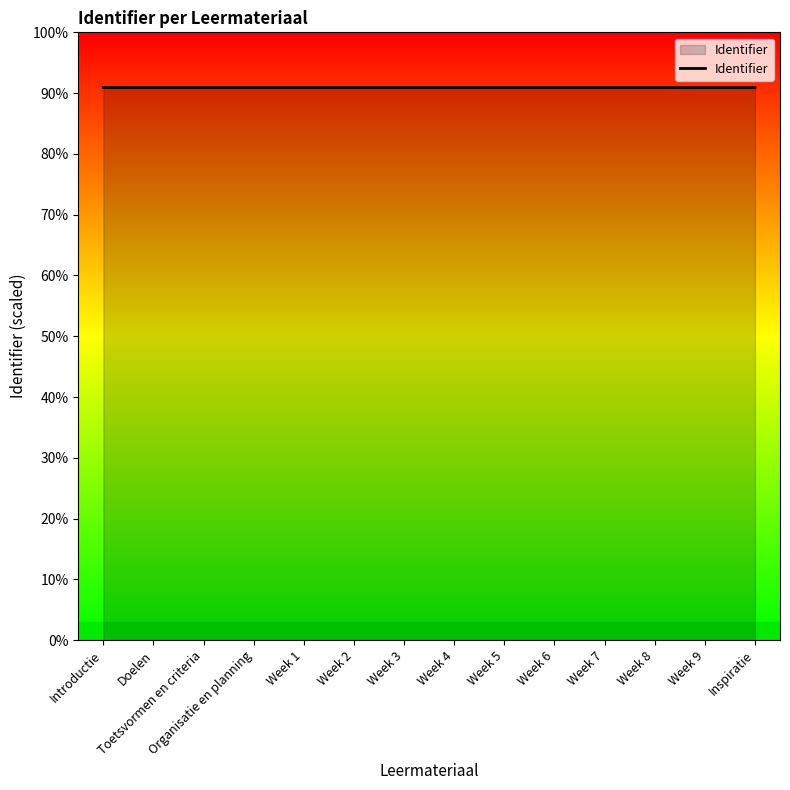

What is the sum of all values?

85706576